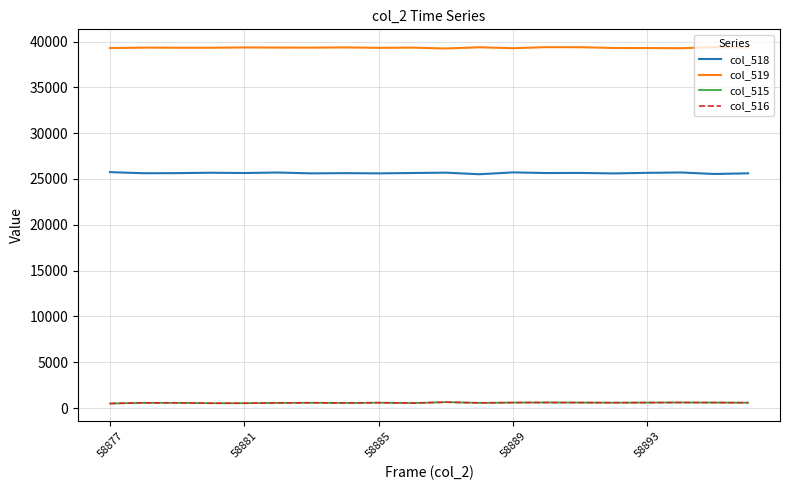

True or false: col_519 and col_516 intersect in this chart.

False